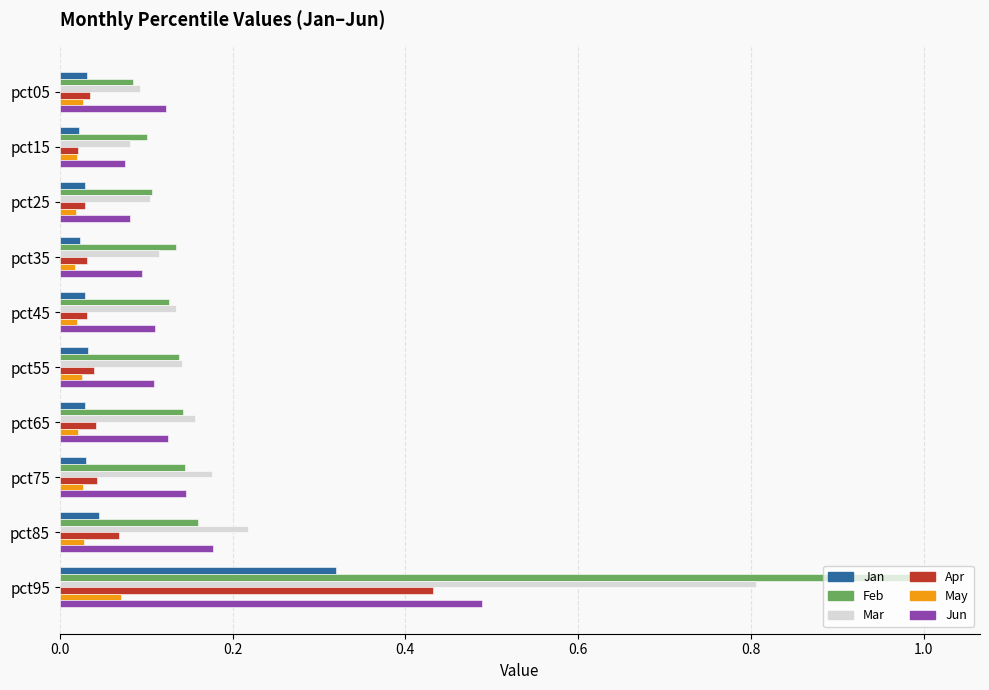

The Mar series shows 0.1 at pct35. True or false?

True